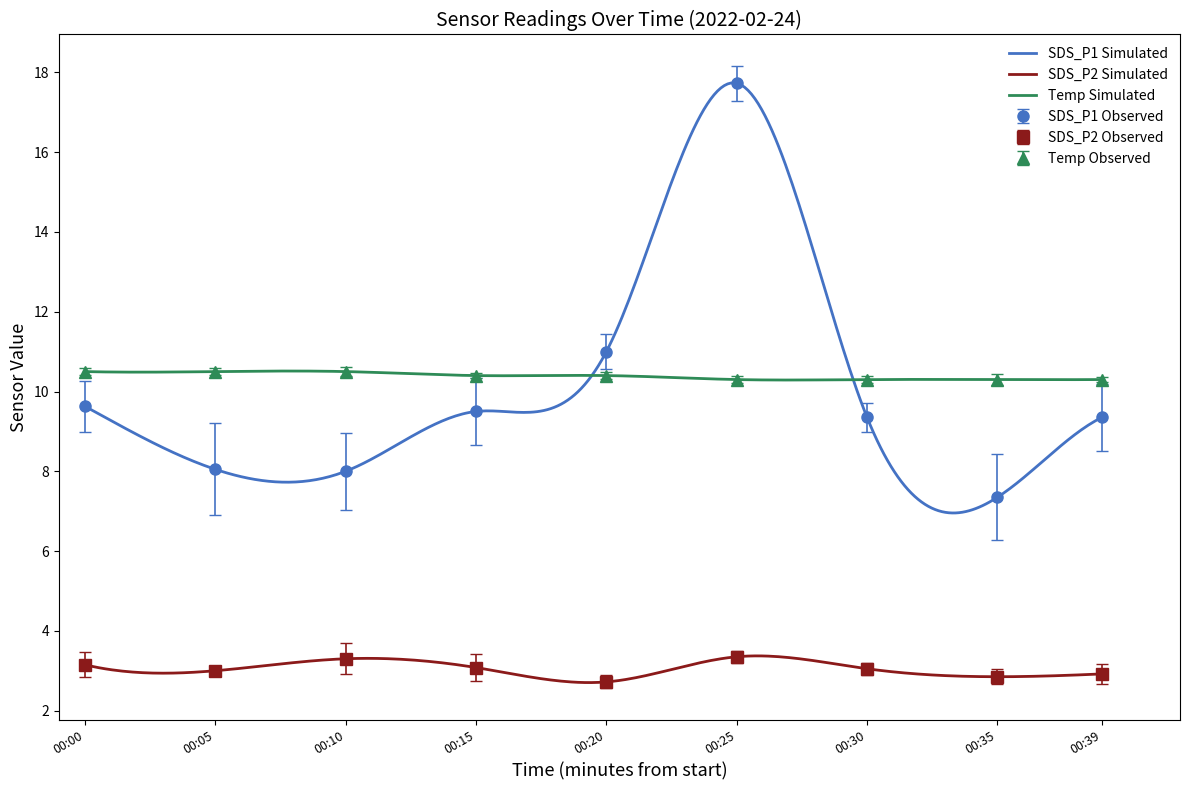

True or false: Temp and SDS_P2 intersect in this chart.

False